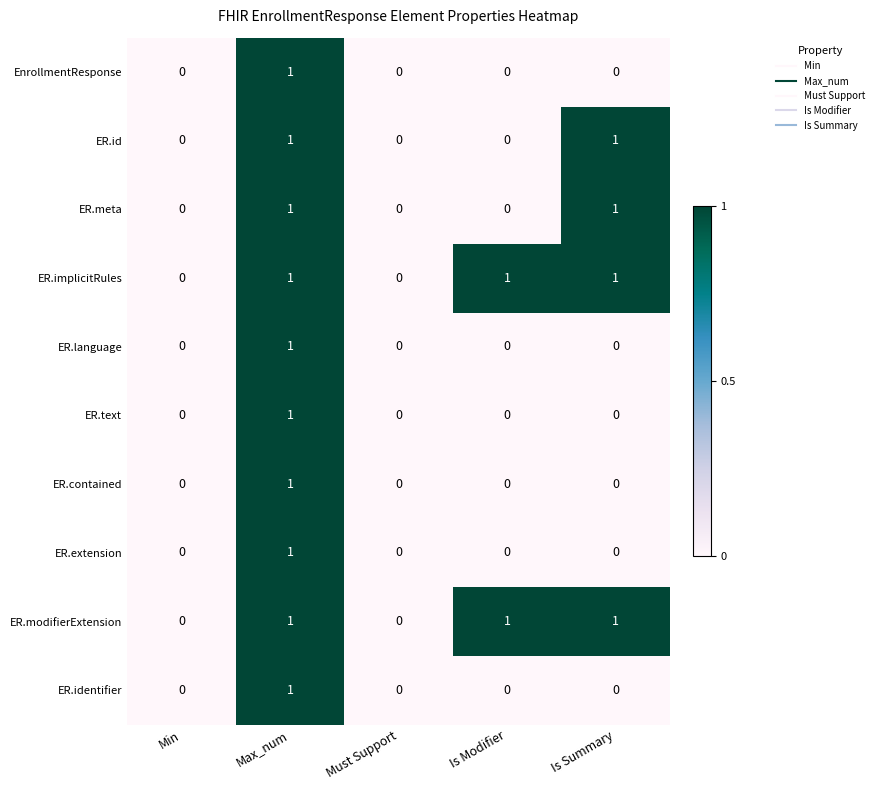

At which category is the sum across all series the highest?

Max_num